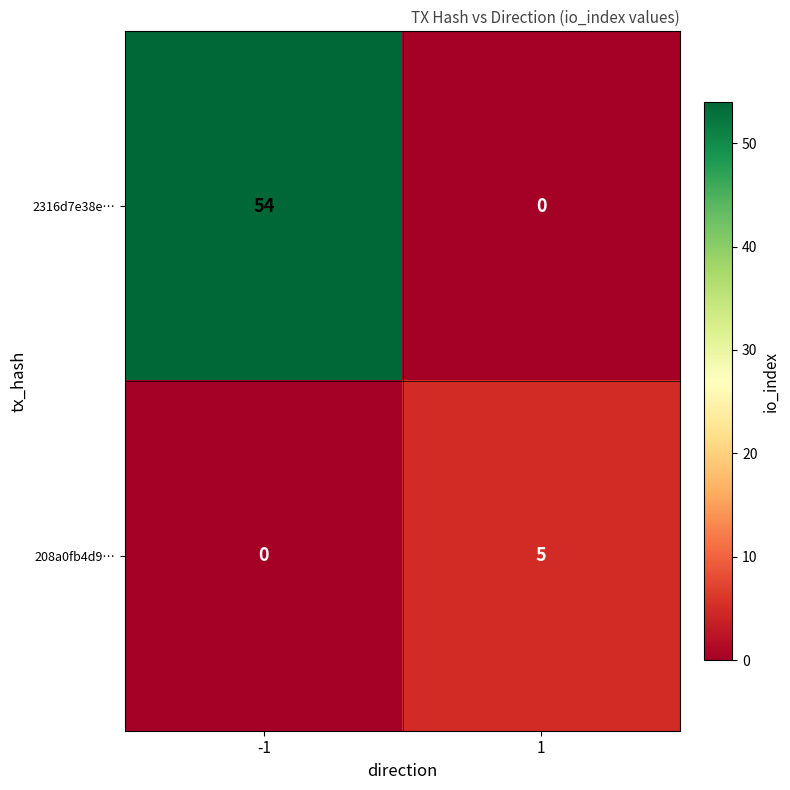

Reading left to right, transcribe all the data shown in this chart.

2316d7e38e…: -1=54	1=0
208a0fb4d9…: -1=0	1=5